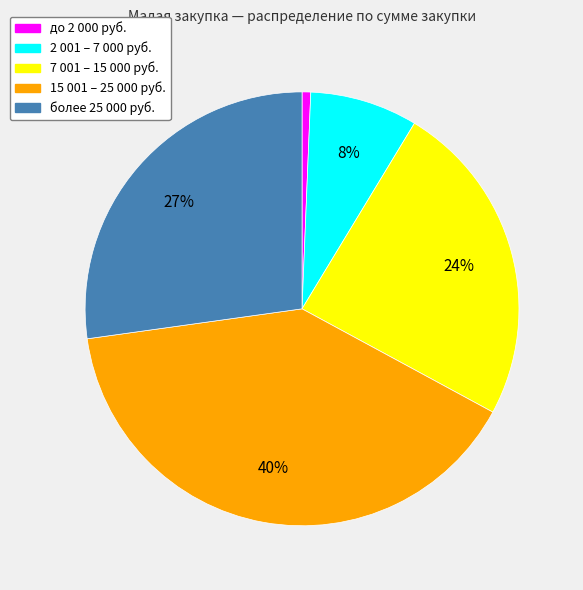

Is there a majority slice in this chart?

No